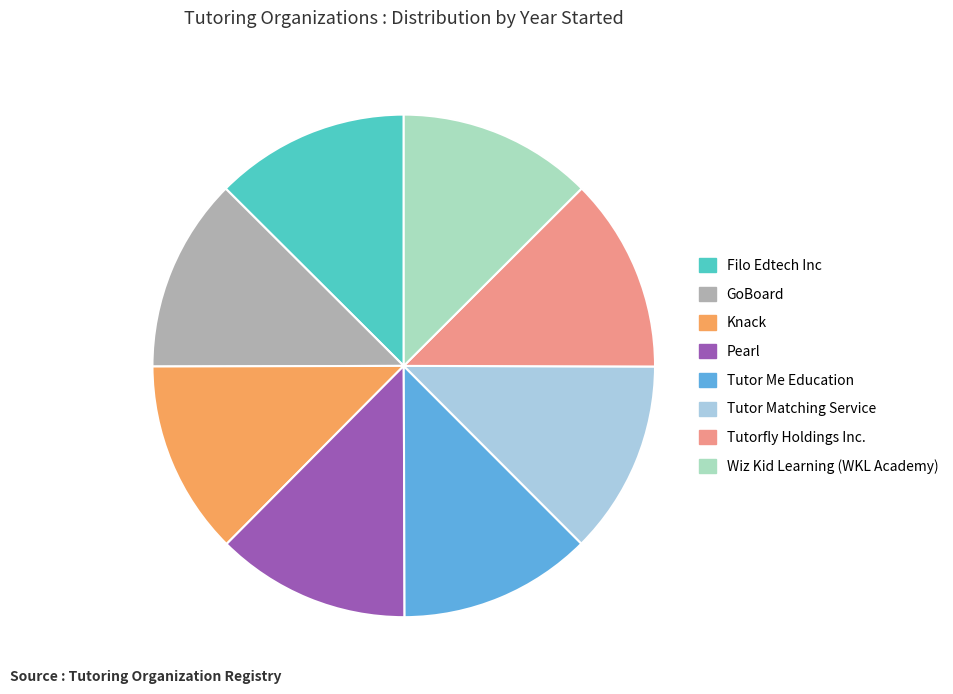

Do GoBoard and Pearl together represent more than half of the pie?

No